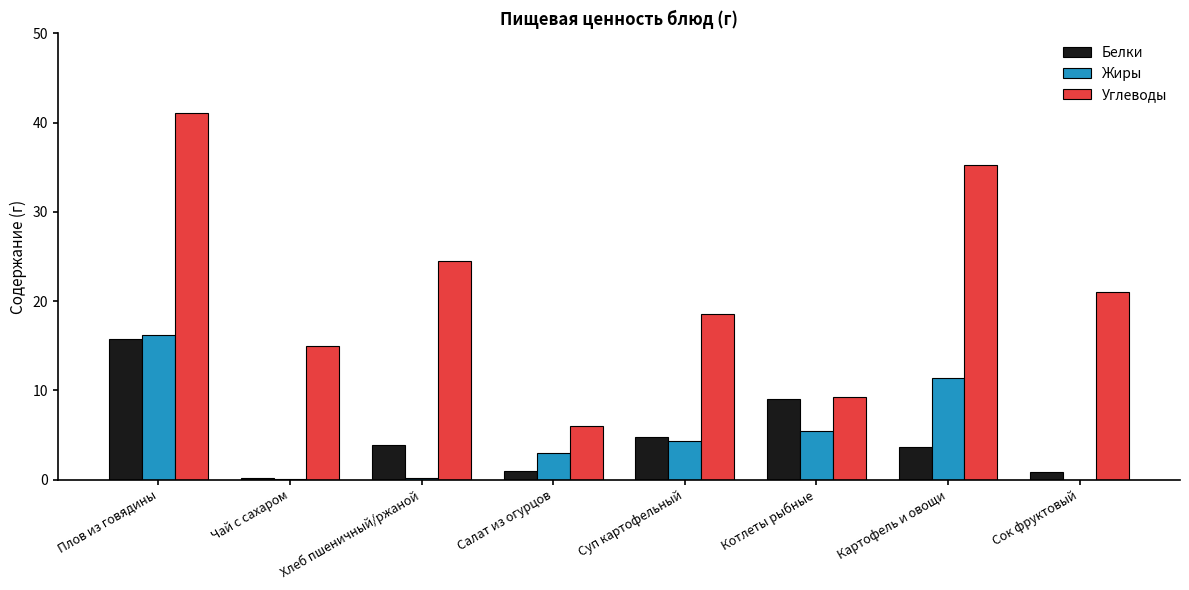

Which series has the largest total across all categories?

Углеводы